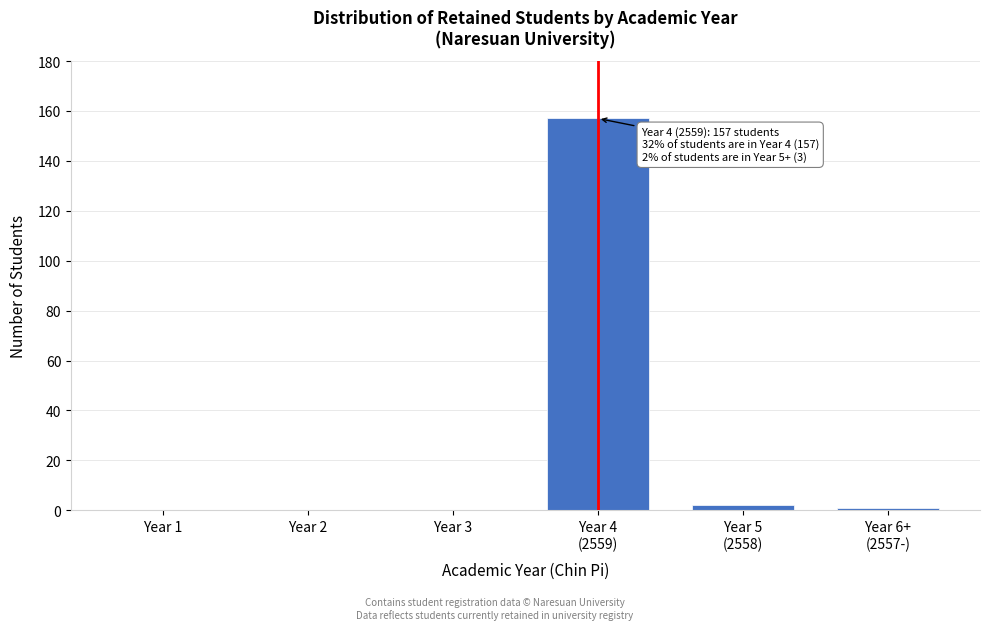

What is the greatest value displayed?

157